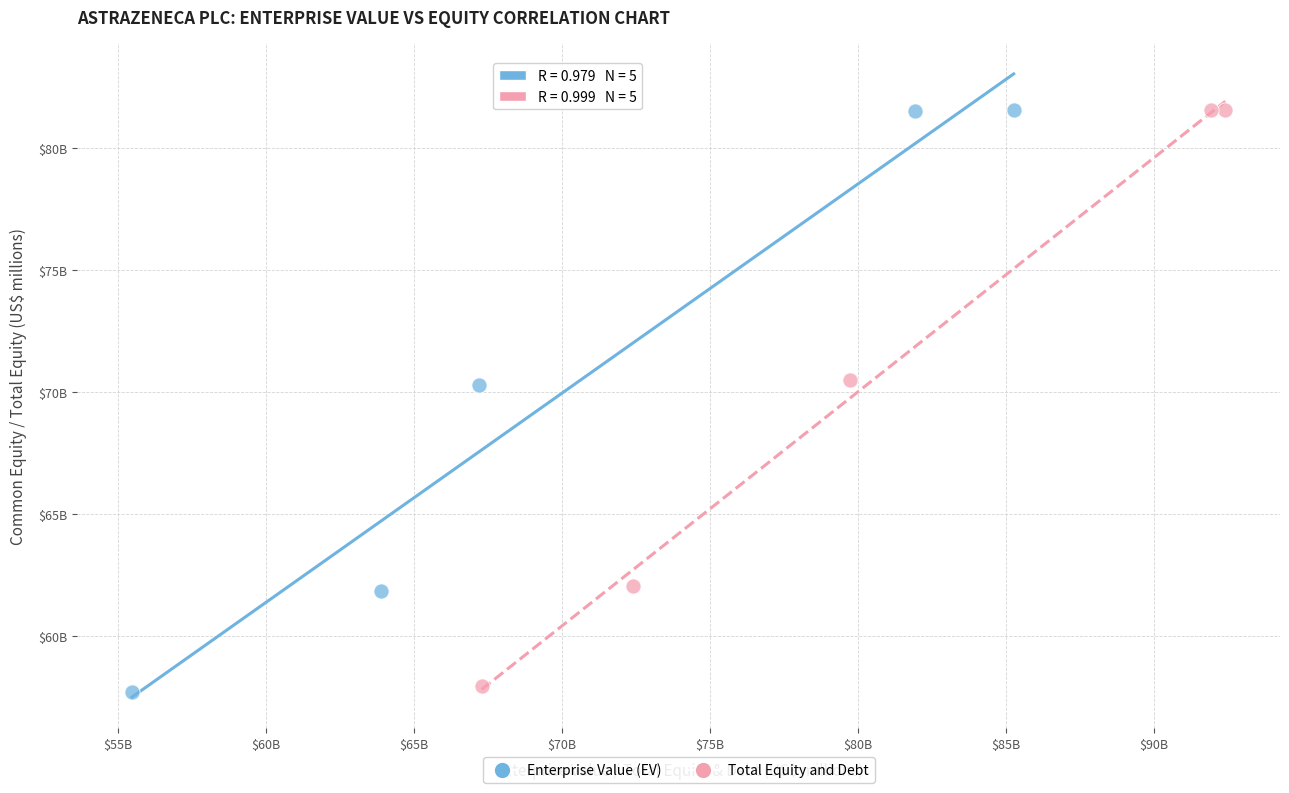

What are all the series names shown in the legend?

Enterprise Value (EV), Total Equity and Debt